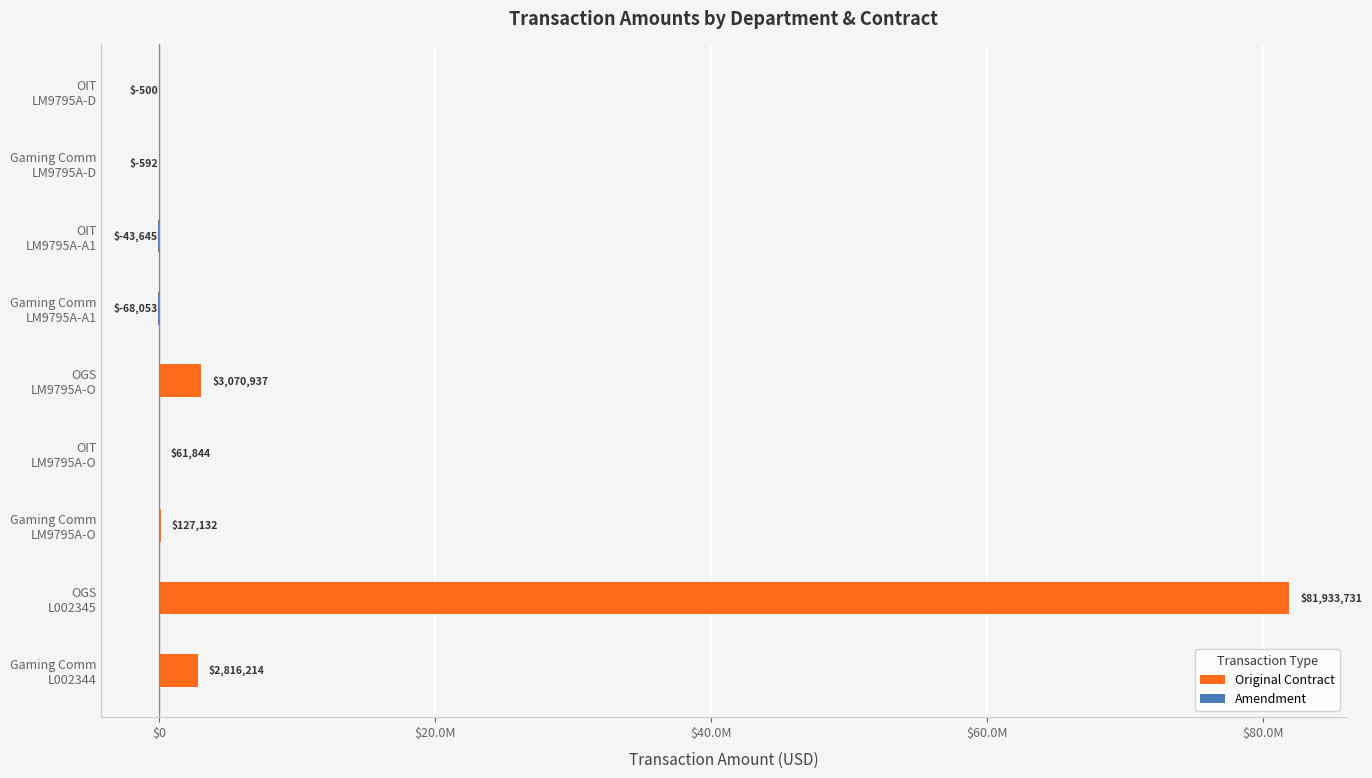

What is the value of the Original Contract bar at the 1st from the left?

2816213.5